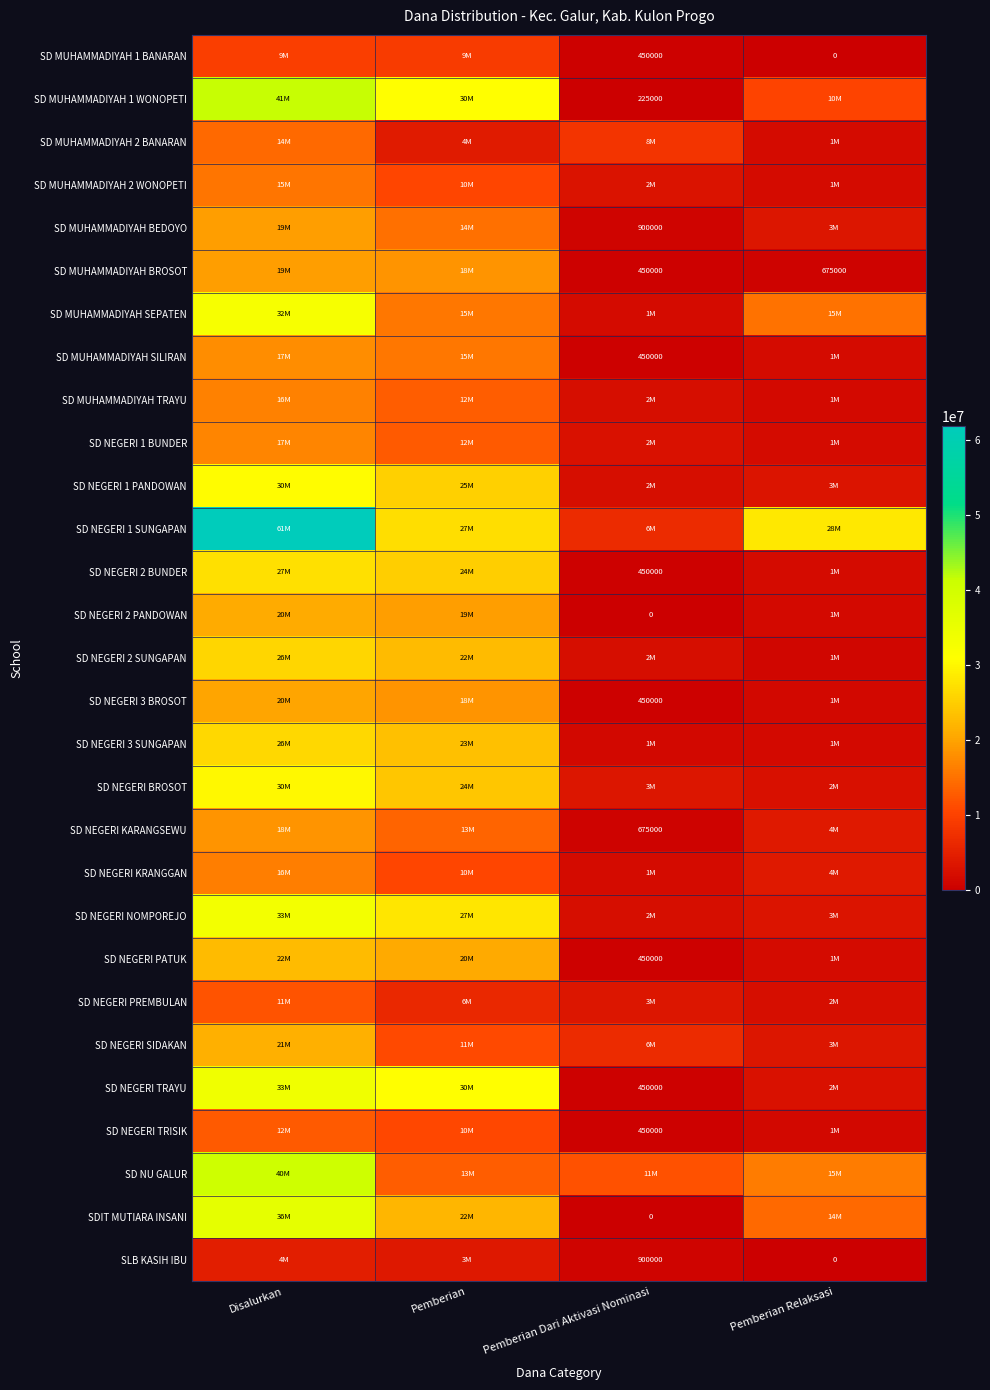

True or false: SD NEGERI 2 BUNDER has a value of 201115 at Pemberian Dari Aktivasi Nominasi.

False